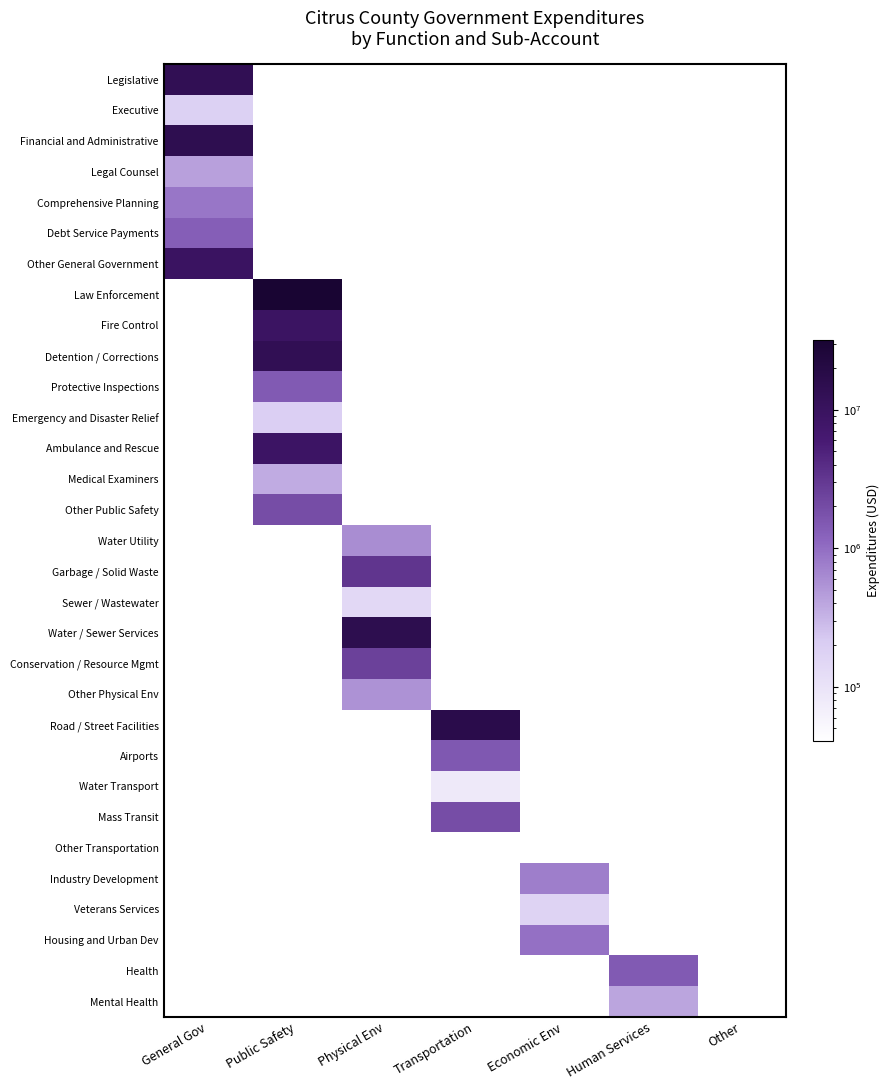

How many positive values does the Sewer / Wastewater series have?

1